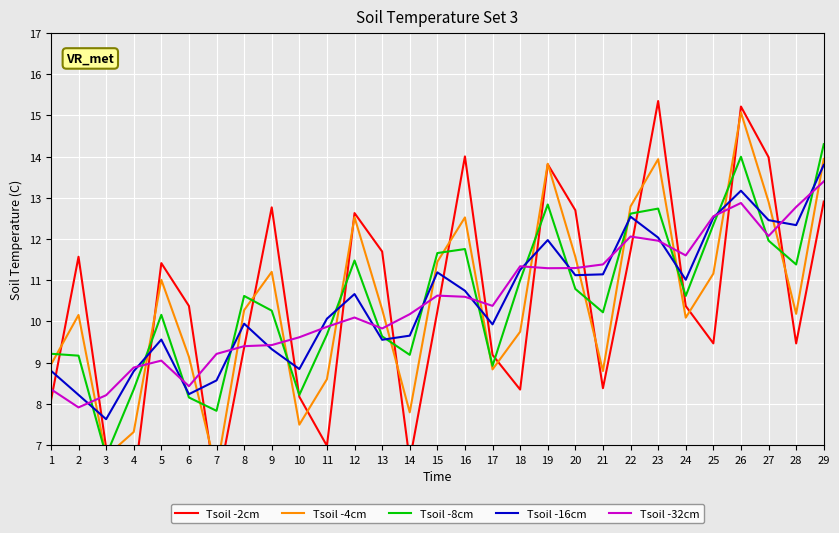

In Tsoil -32cm, how many points are higher than both neighbors (excluding endpoints)?

6